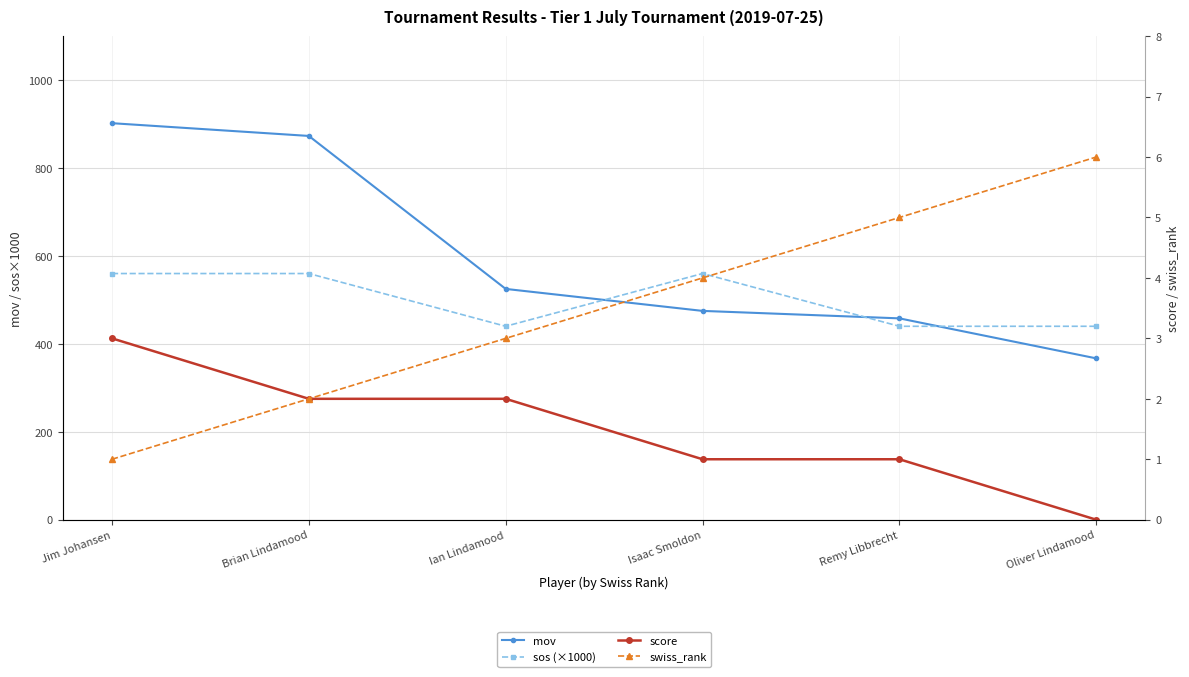

What is the difference between the swiss_rank values at Oliver Lindamood and Isaac Smoldon?

2